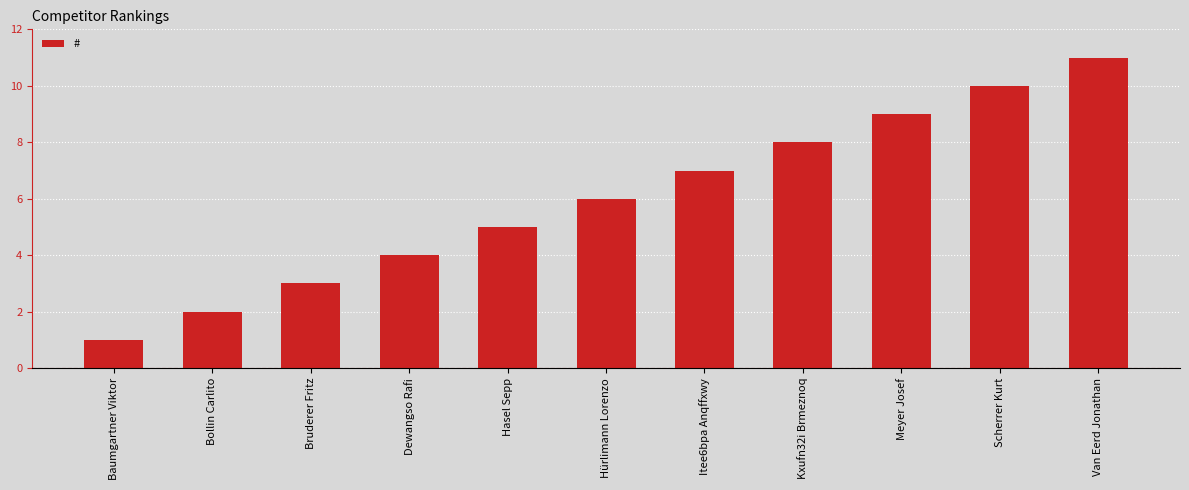

True or false: the data shows 14 at Meyer Josef.

False